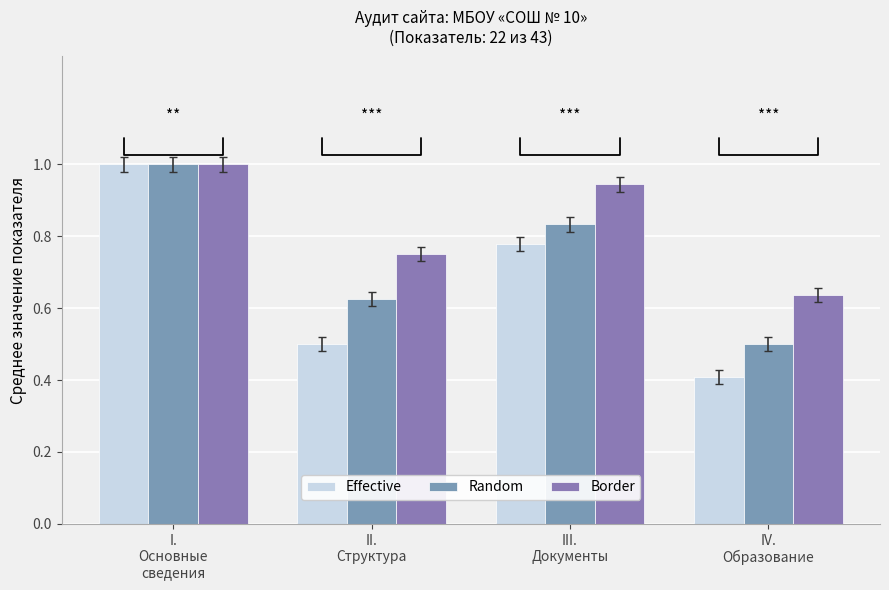

At which category does the chart reach its peak across all series?

I.
Основные
сведения